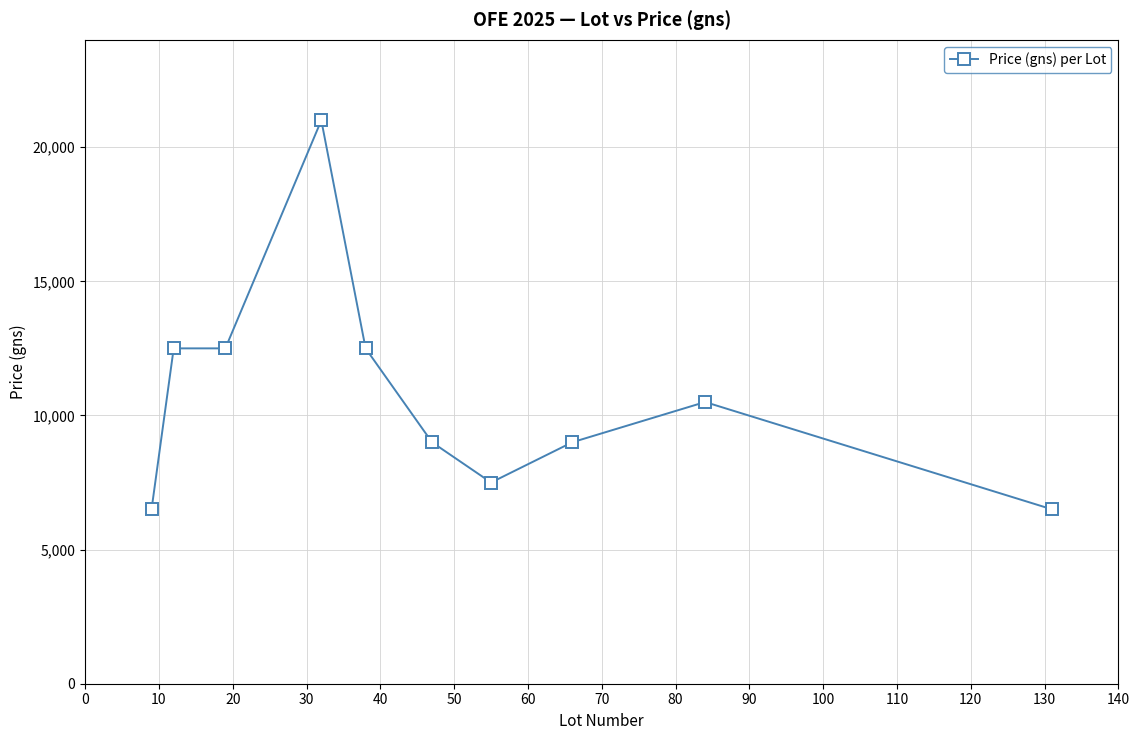

What is the difference between the second highest and second lowest values?

6000